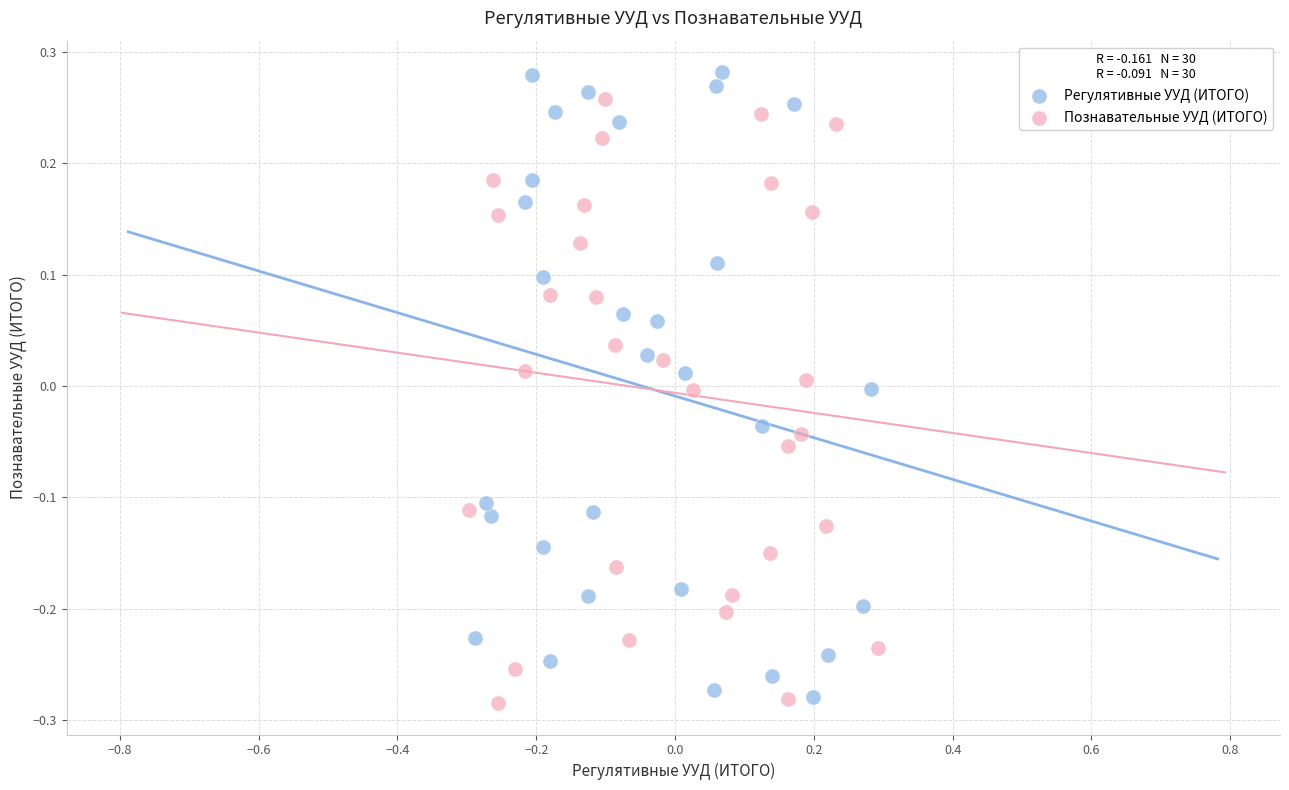

Which series has the widest spread of Y values?

Регулятивные УУД (ИТОГО)